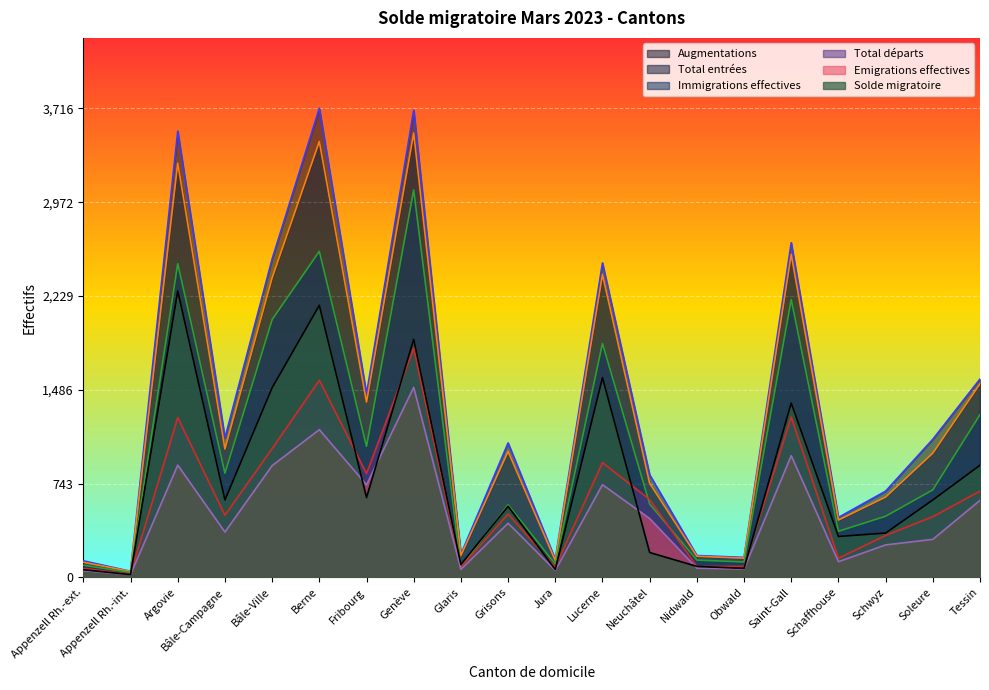

True or false: Solde migratoire has more than 1 points higher than both neighbors.

True